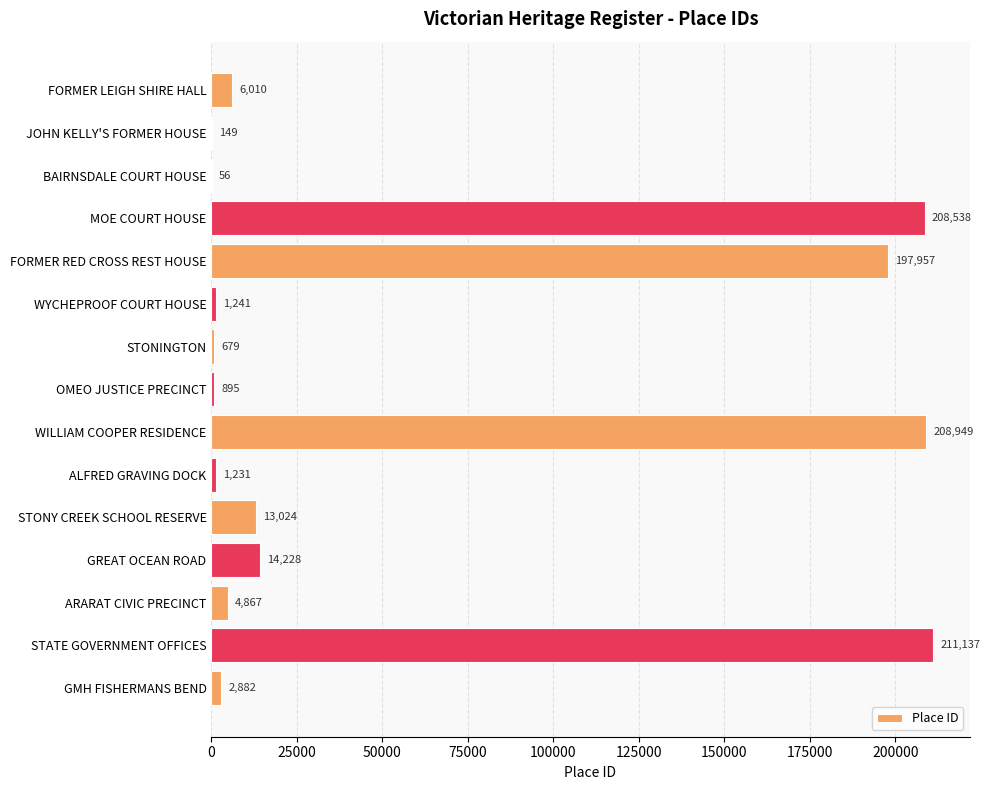

What is the ratio of the value at ARARAT CIVIC PRECINCT to the value at GMH FISHERMANS BEND?

1.7